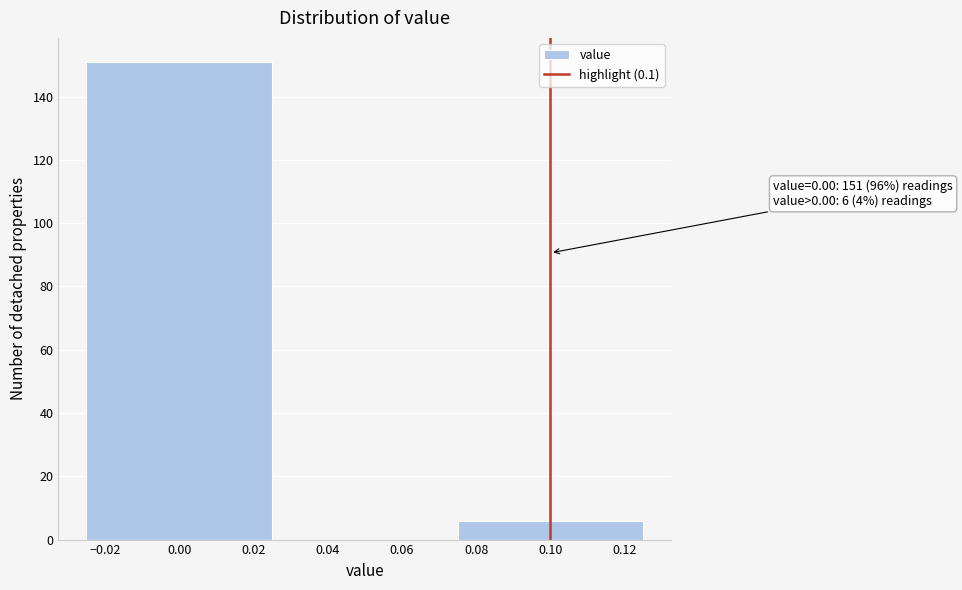

Over which range of the x-axis is the bar tallest?

-0.025 to 0.025